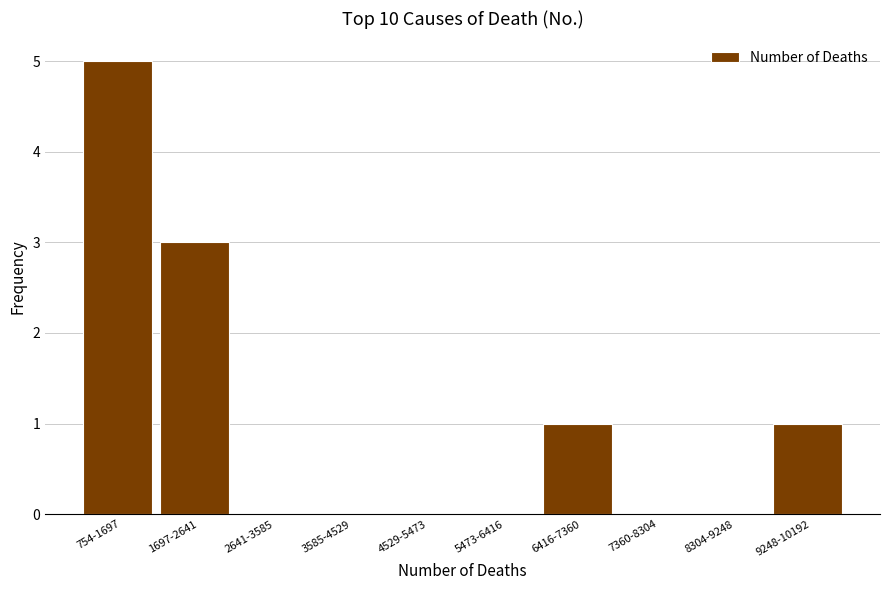

Reading left to right, transcribe all the data shown in this chart.

754-1697=5	1697-2641=3	2641-3585=0	3585-4529=0	4529-5473=0	5473-6416=0	6416-7360=1	7360-8304=0	8304-9248=0	9248-10192=1